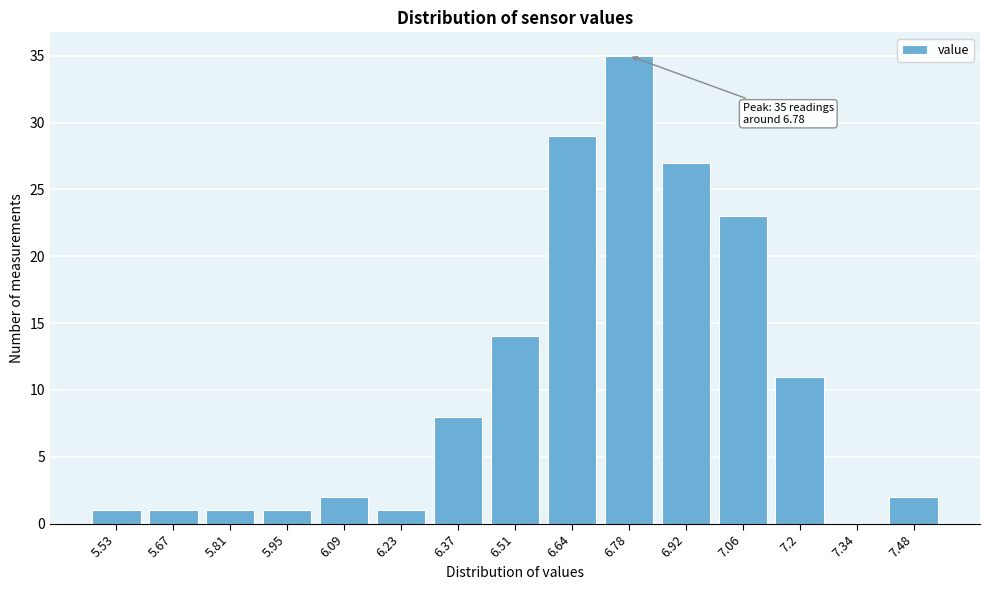

Reading right to left, extract all data points from this chart.

7.48=2	7.34=0	7.2=11	7.06=23	6.92=27	6.78=35	6.64=29	6.51=14	6.37=8	6.23=1	6.09=2	5.95=1	5.81=1	5.67=1	5.53=1